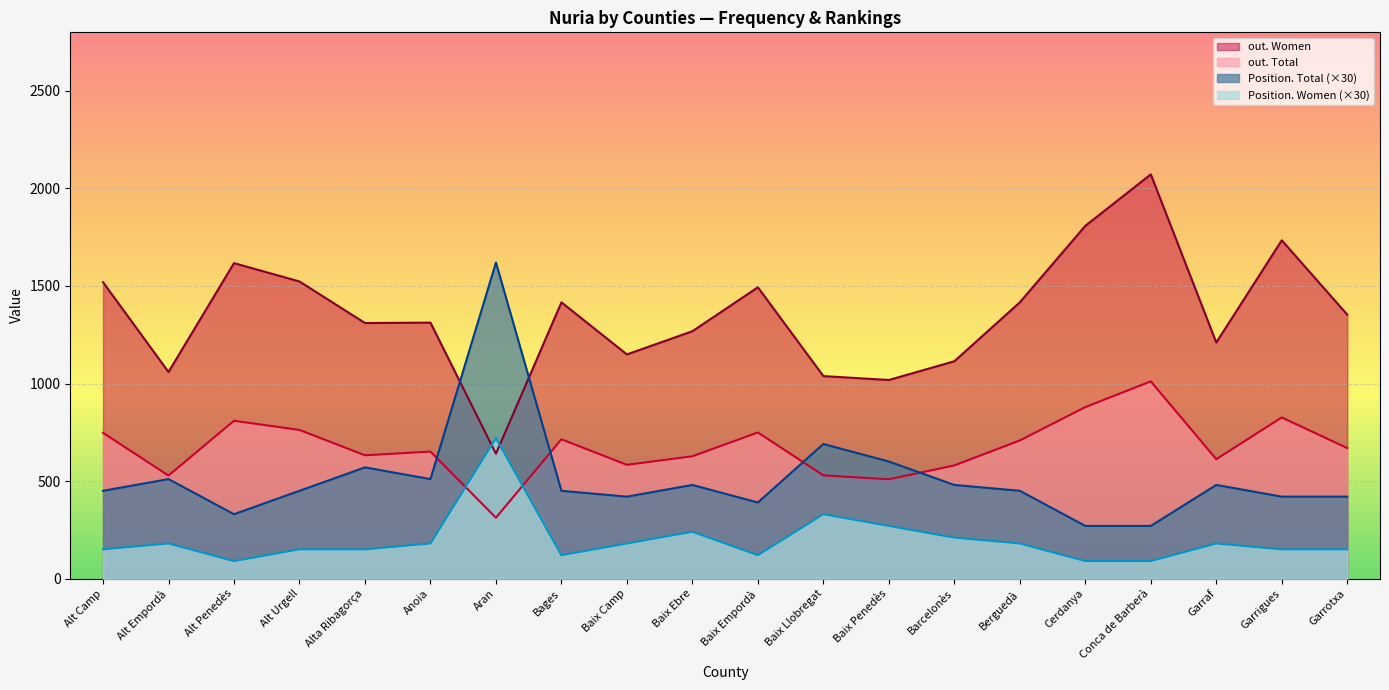

Does the chart display data point markers on the line(s)?

No